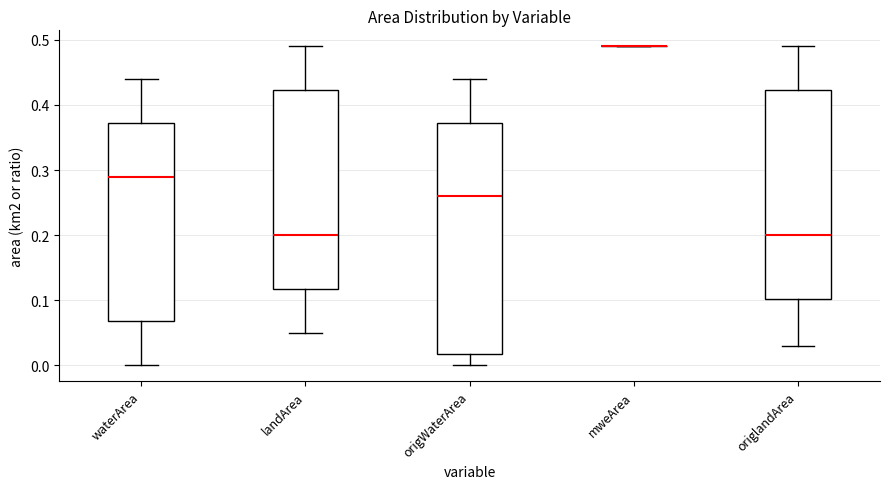

Reading left to right, transcribe this box plot: for each box, give where its median line is, the range the box spans, and where its two whiskers end, as read against the y-axis. The values are not printed on the chart, so give them approximately, as read against the axis.

waterArea: median 0.29, box 0.07 to 0.37, whiskers 0.00 to 0.44
landArea: median 0.20, box 0.12 to 0.42, whiskers 0.05 to 0.49
origWaterArea: median 0.26, box 0.02 to 0.37, whiskers 0.00 to 0.44
mweArea: box collapsed to a line at 0.49, whiskers 0.49 to 0.49
origlandArea: median 0.20, box 0.10 to 0.42, whiskers 0.03 to 0.49